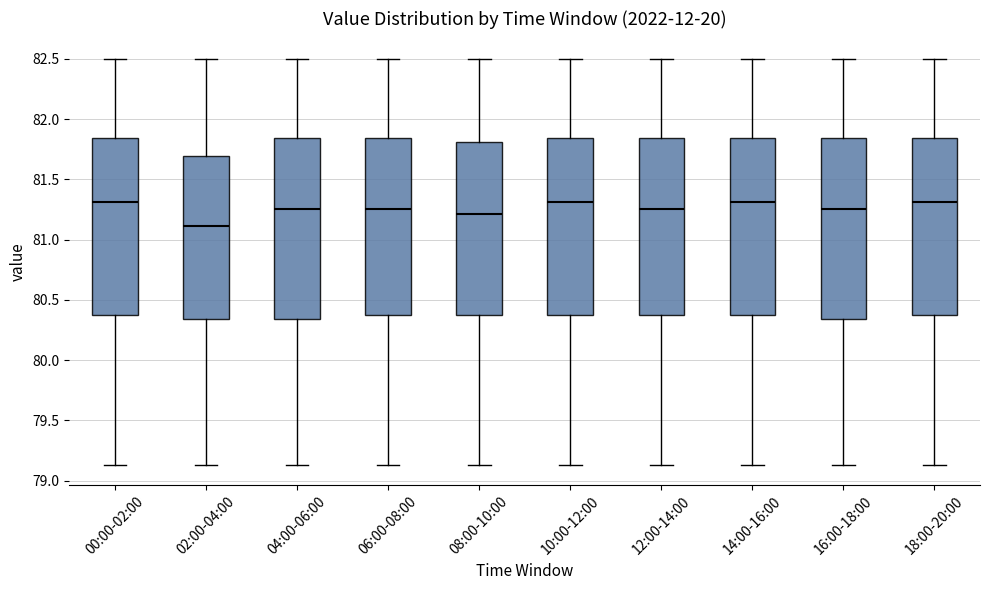

Where does the lower whisker of the box for 12:00-14:00 end on the y-axis? The values are not printed on the chart, so give them approximately, as read against the axis.

79.15